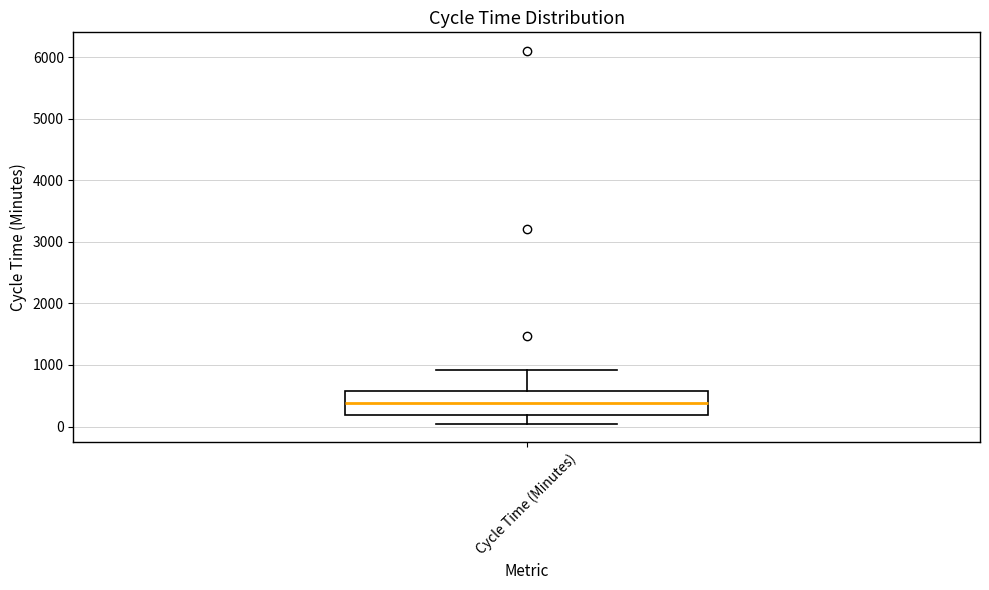

Transcribe this box plot: give where the median line is, the range the box spans, and where the two whiskers end, as read against the y-axis. The values are not printed on the chart, so give them approximately, as read against the axis.

median 400, box 200 to 600, whiskers 0 to 900